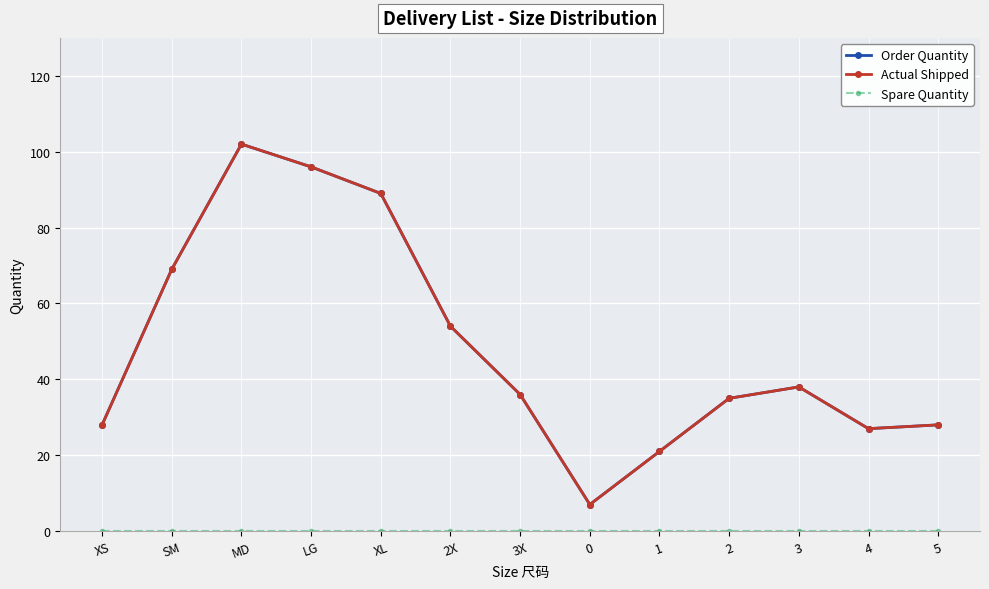

What is the difference between the second highest and second lowest values in the Order Quantity series?

75